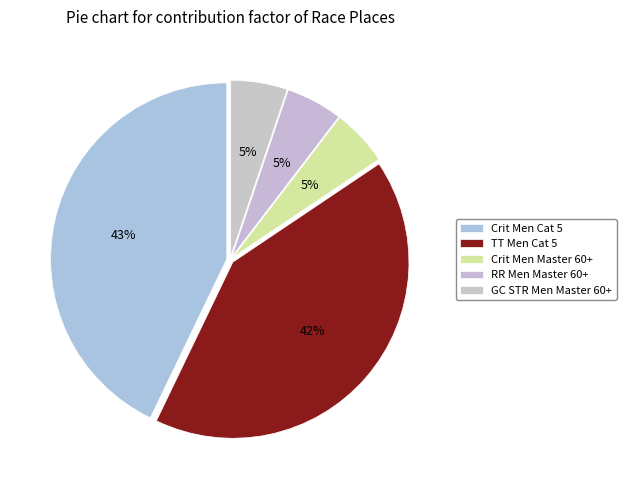

How many segments does this pie chart have?

5